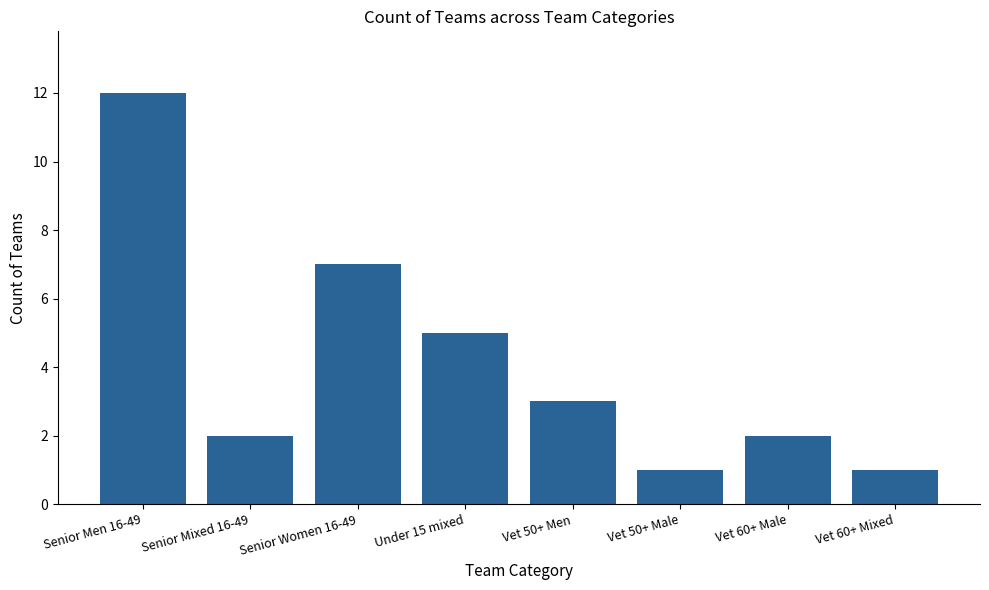

What is the difference between the values at Vet 60+ Male and Vet 50+ Male?

1